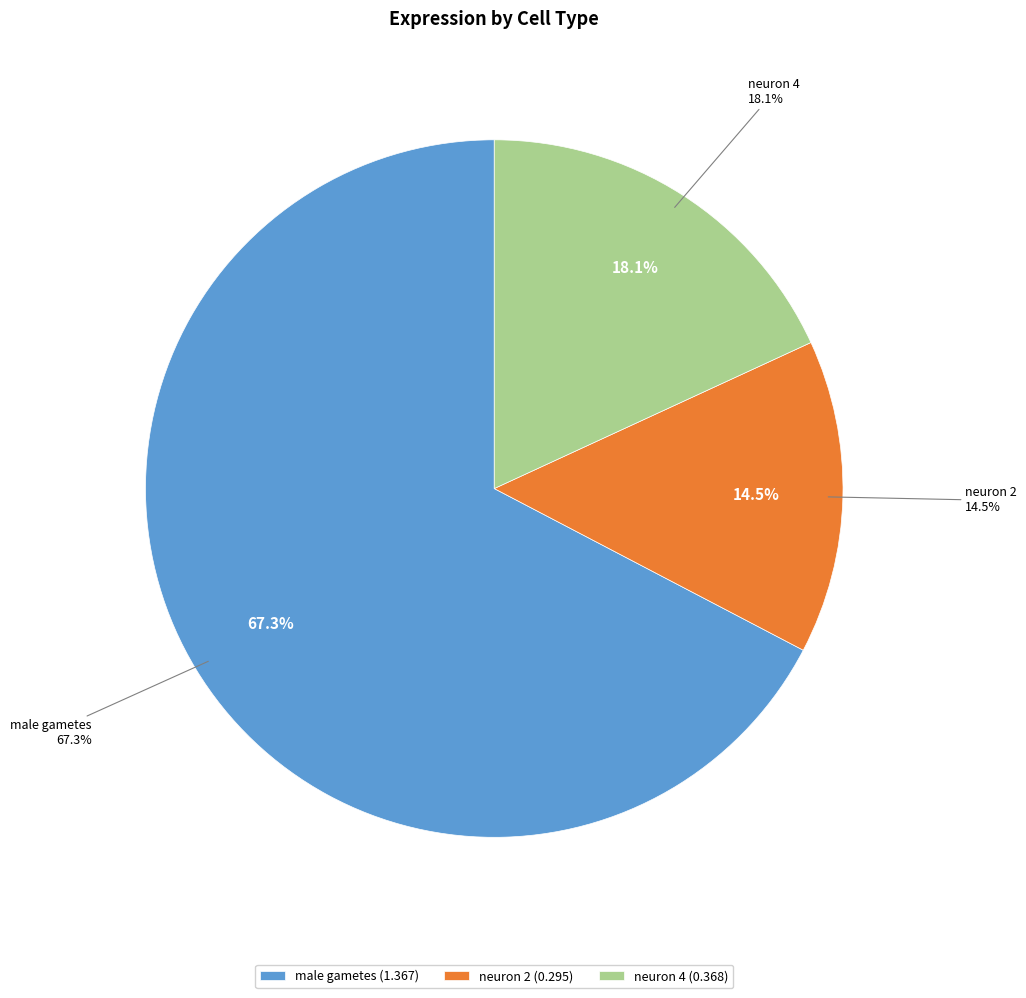

To the nearest percent, what is the combined percentage of neuron 4 and neuron 2?

33%